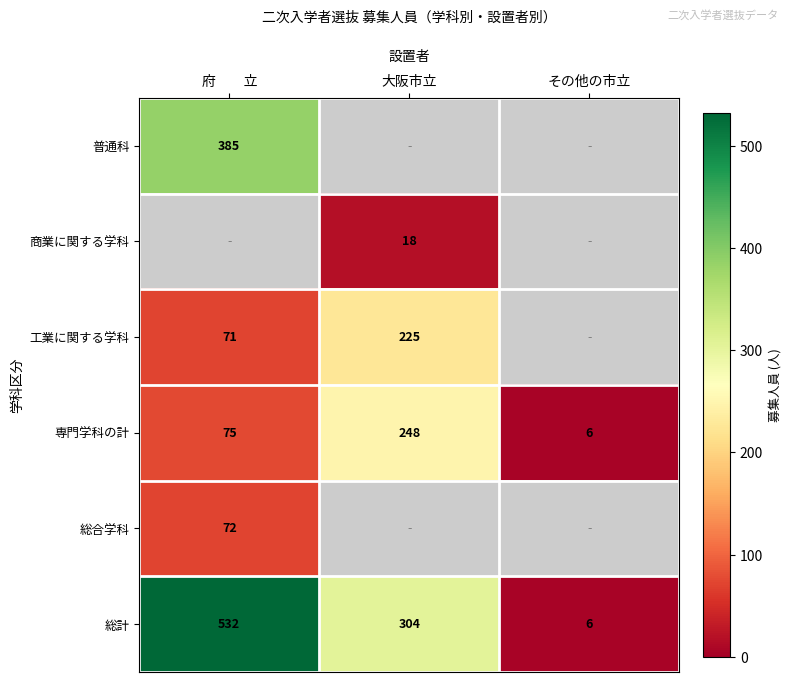

At which label does 総計 first exceed 304?

府　　立